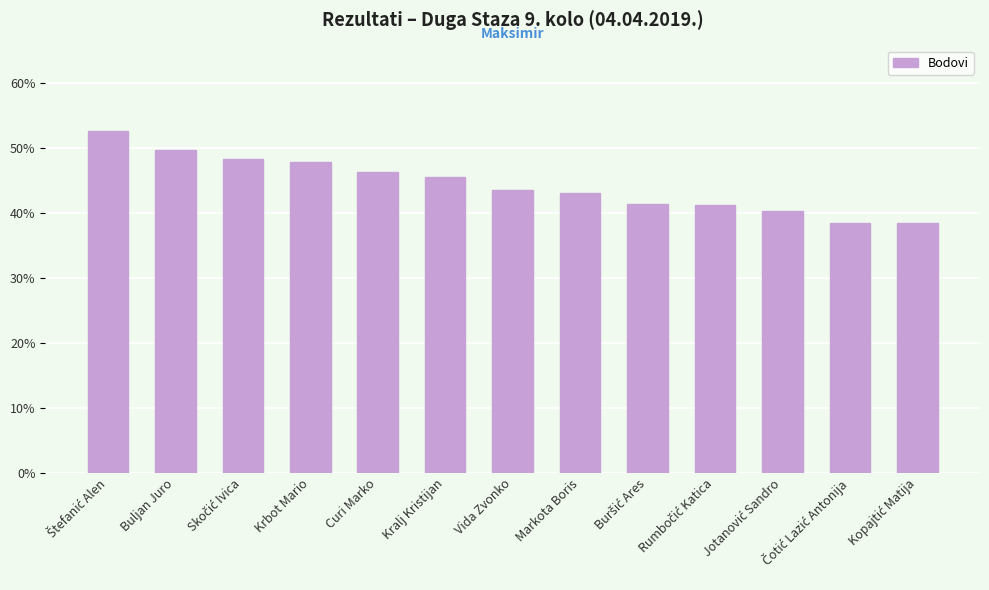

Which has a higher value, Vida Zvonko or Curi Marko?

Curi Marko